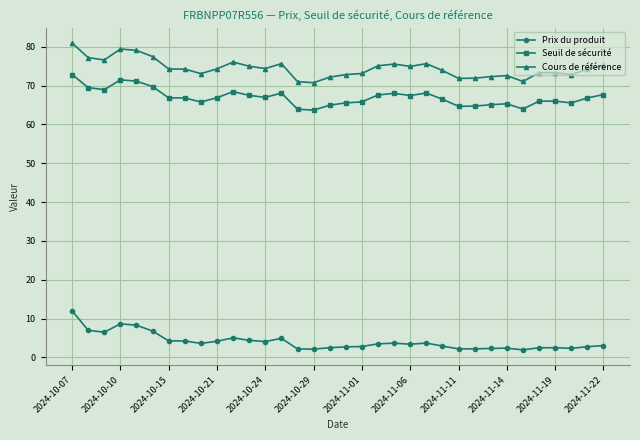

True or false: Cours de référence and Seuil de sécurité intersect in this chart.

False